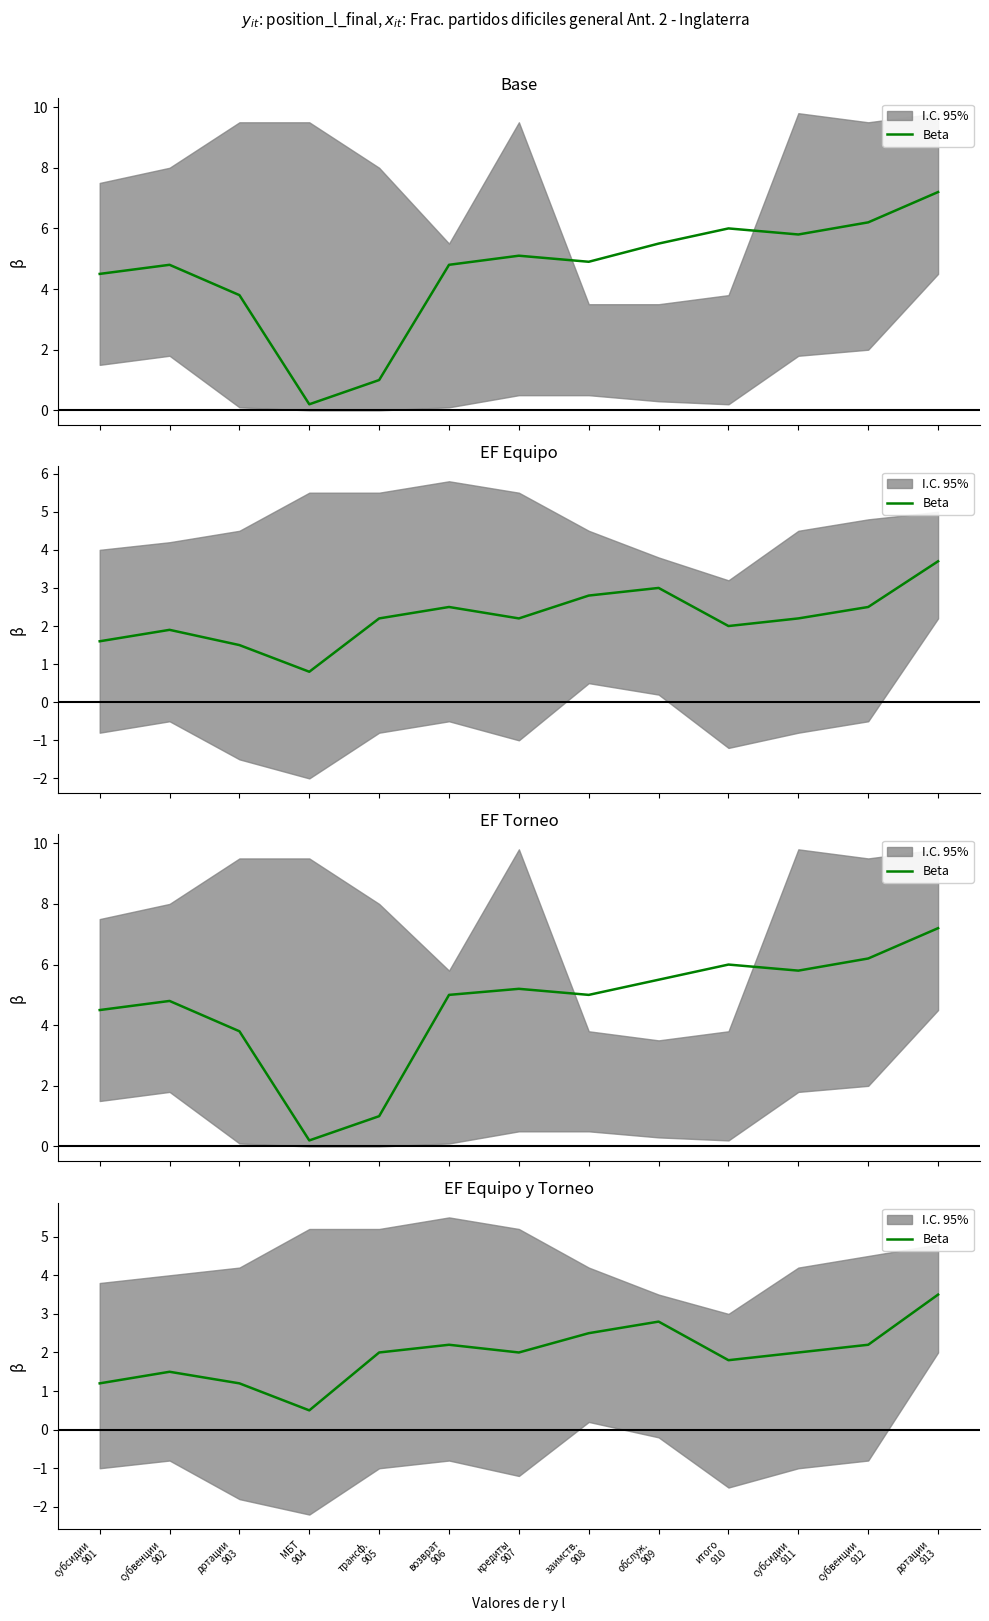

How many points are lower than both their immediate neighbors (excluding endpoints)?

3